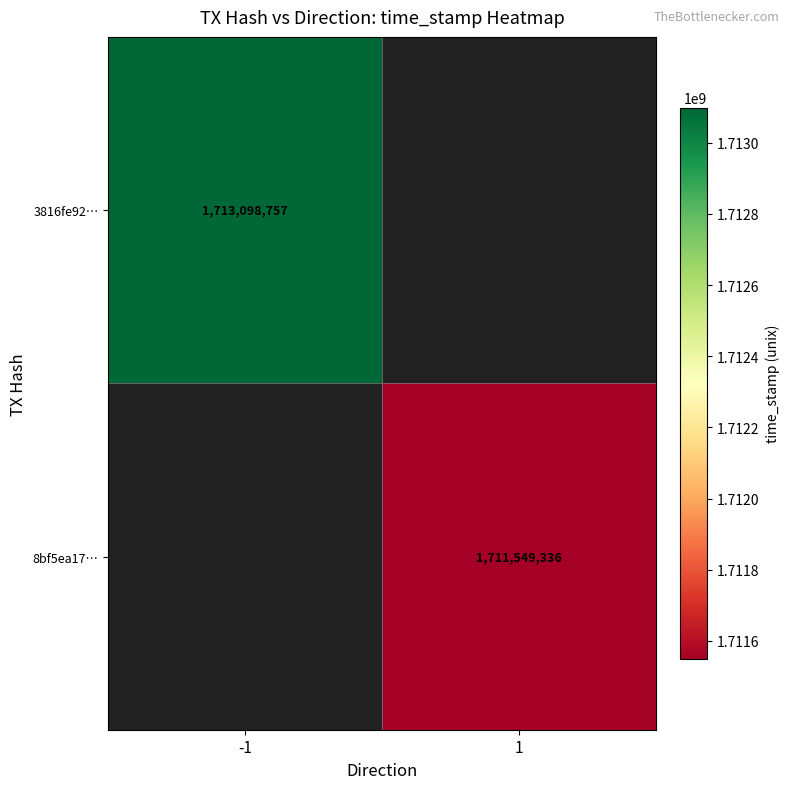

What is the minimum value shown in the chart?

1711549336.0